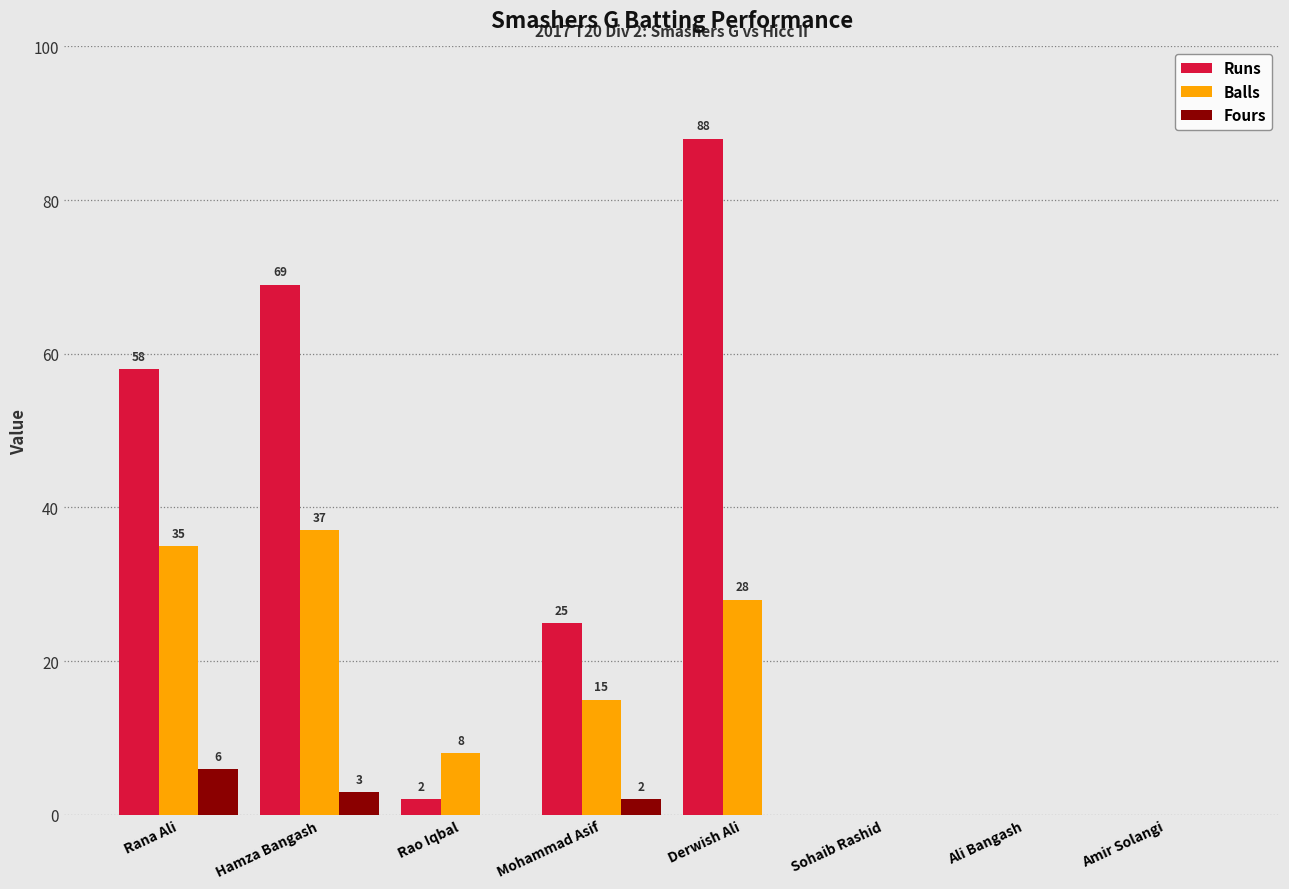

What is the sum of all Runs values?

242